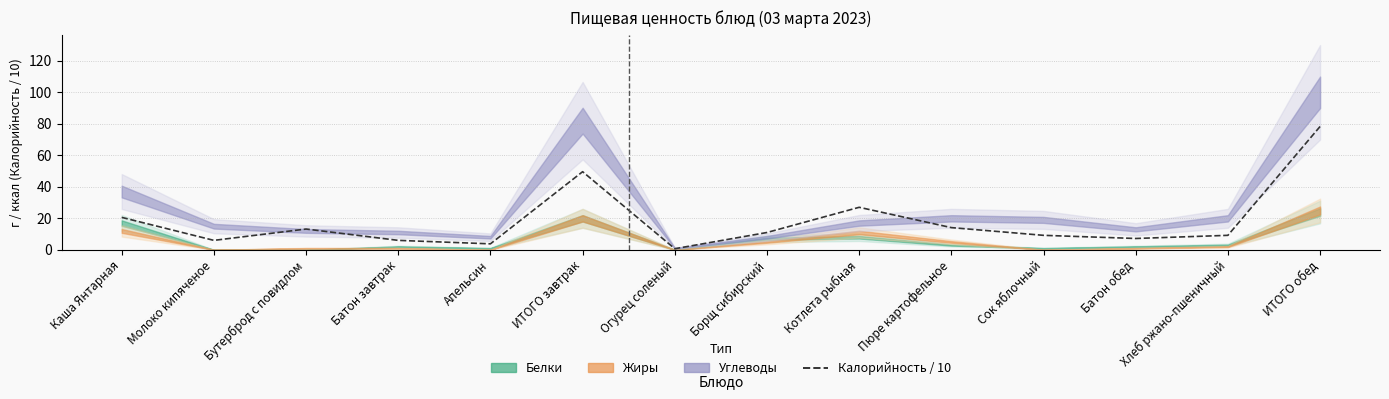

What is the ratio of the value at Котлета рыбная to the value at Борщ сибирский?

2.5